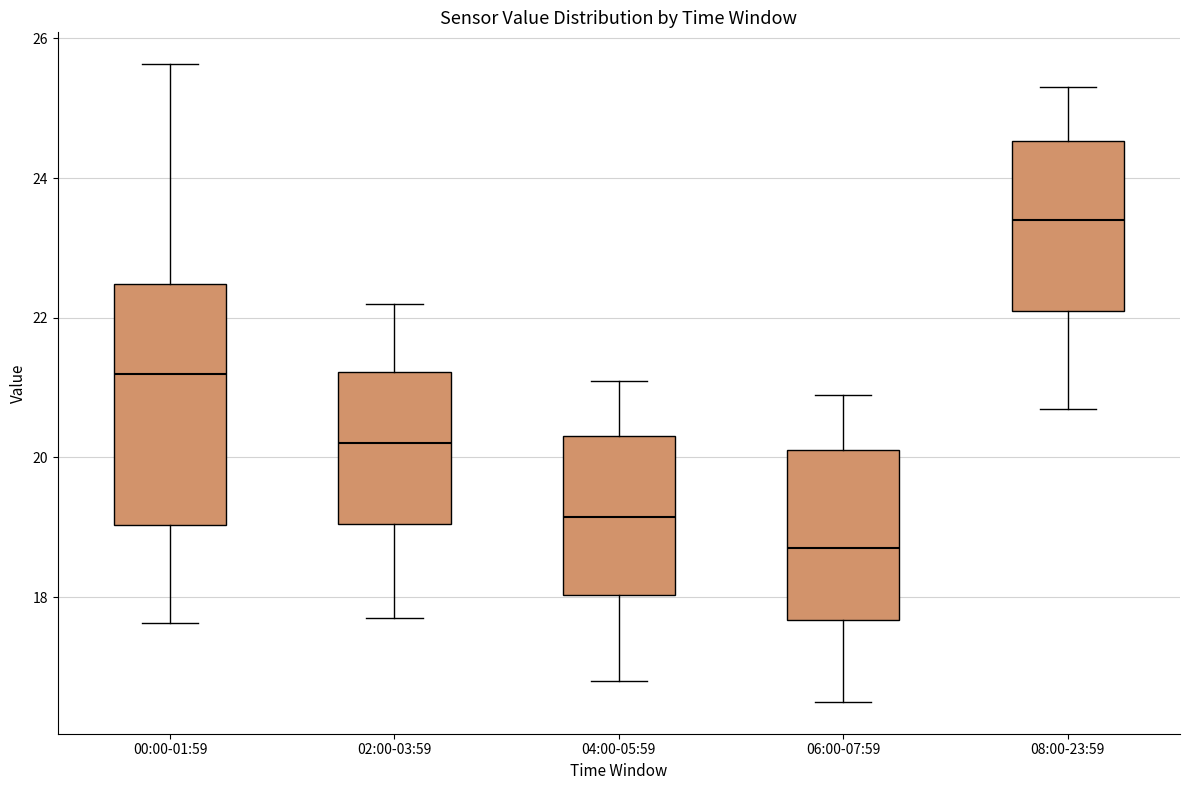

Which box's median line is the lowest?

06:00-07:59